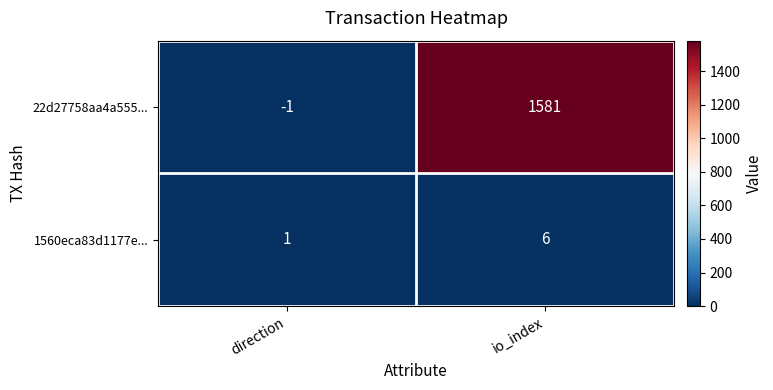

True or false: 22d27758aa4a555... has a value of 323 at io_index.

False